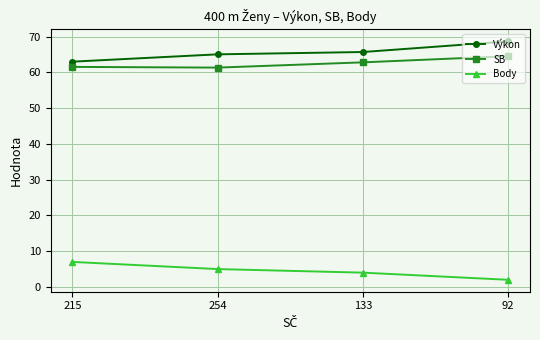

True or false: Body has more than 2 interior local peaks.

False